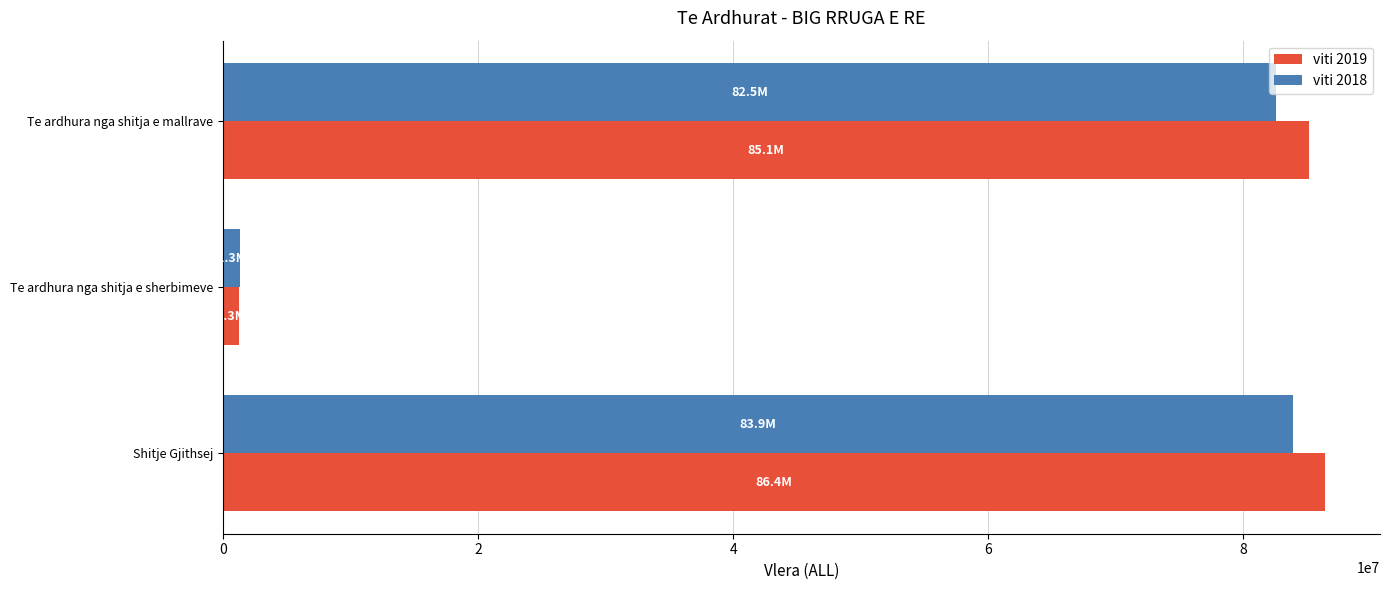

What is the greatest value displayed?

86404067.0